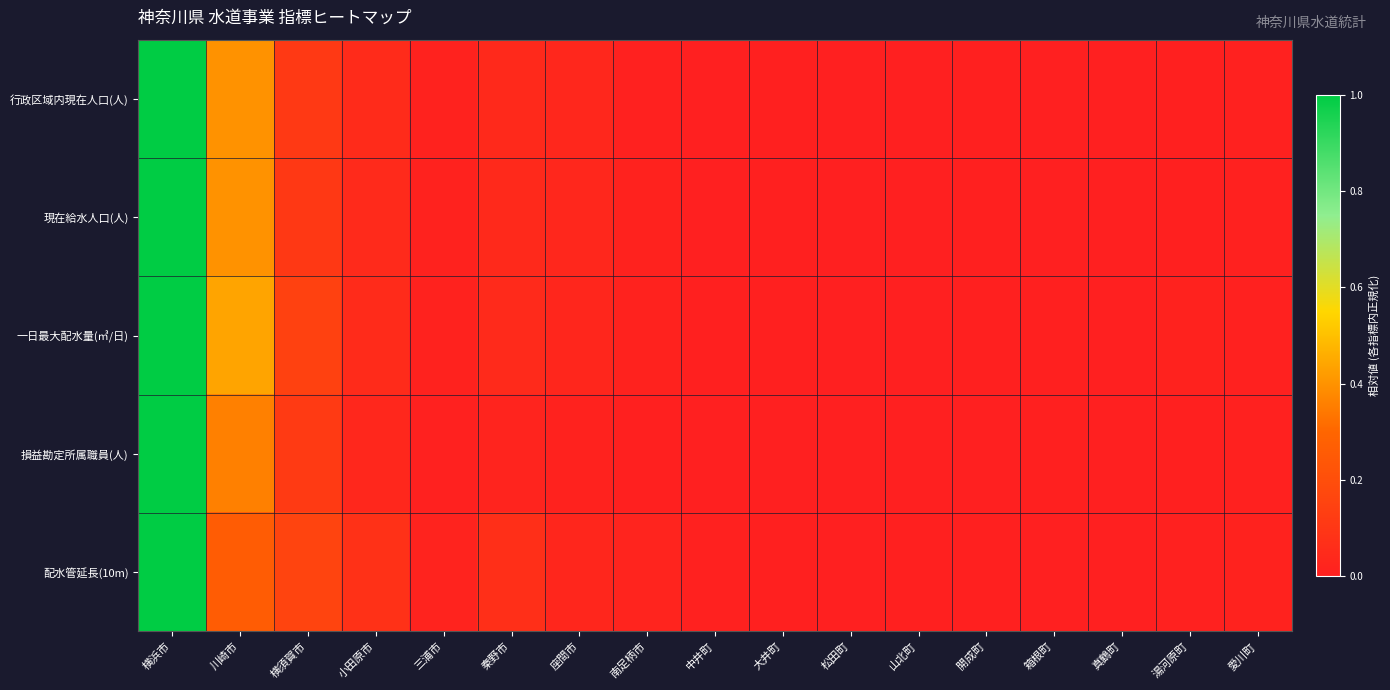

Which series has the largest total across all categories?

一日最大配水量(㎥/日)